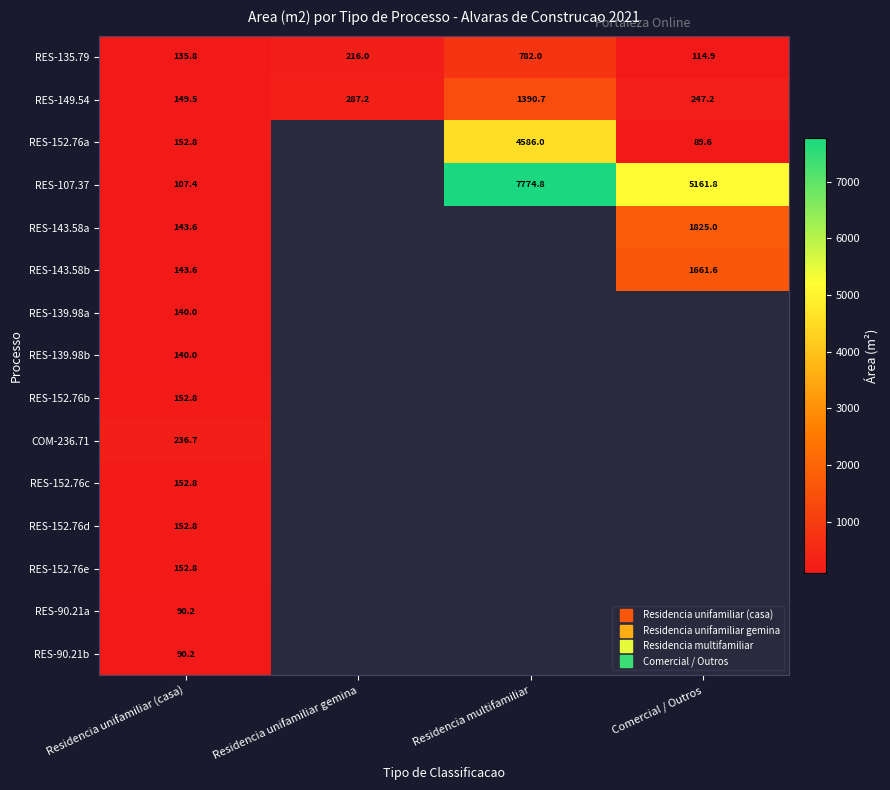

How many categories are shown in the chart?

4